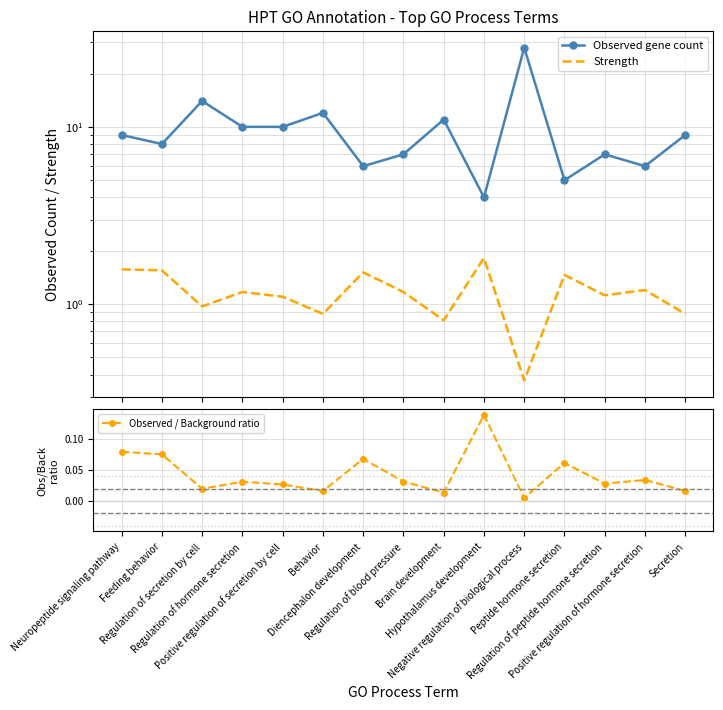

What is the spread (max minus min) of values at Brain development?

11.0